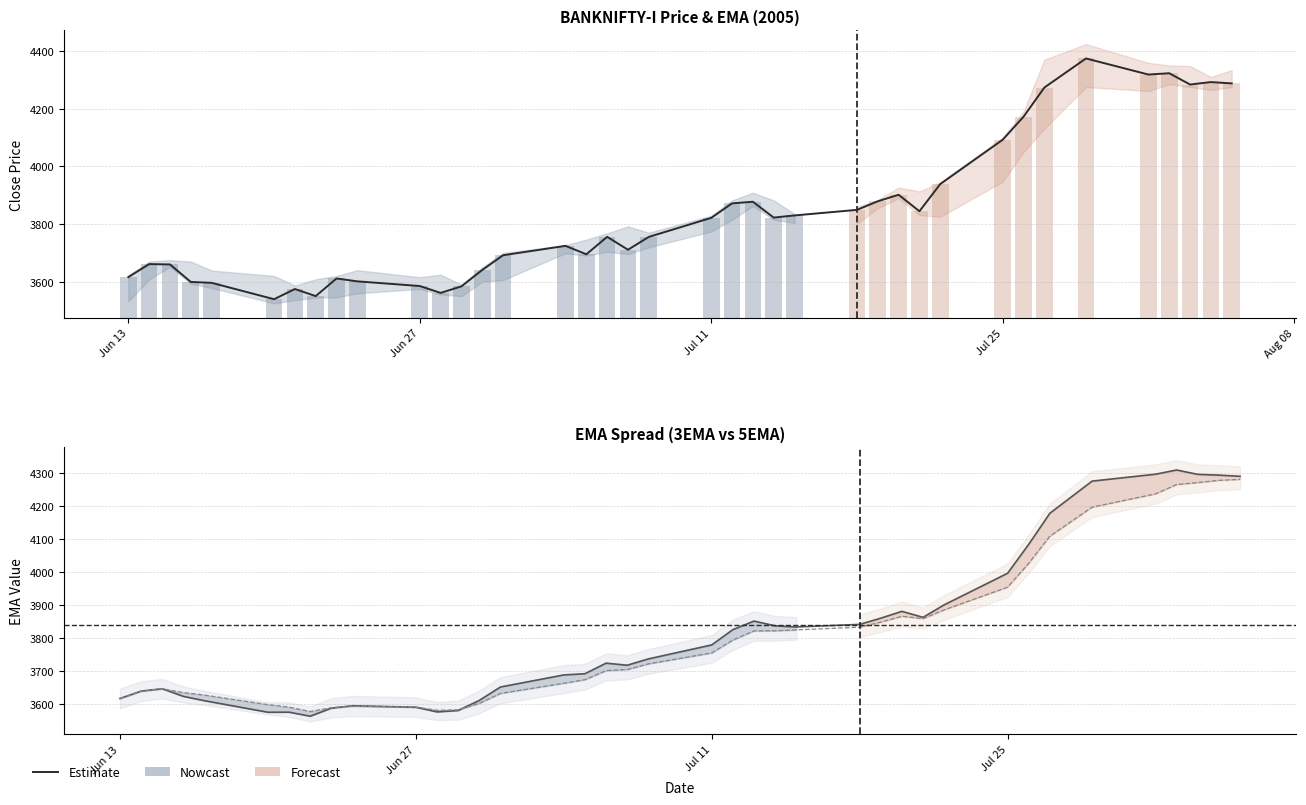

How many data points in Estimate are above 3755?

21